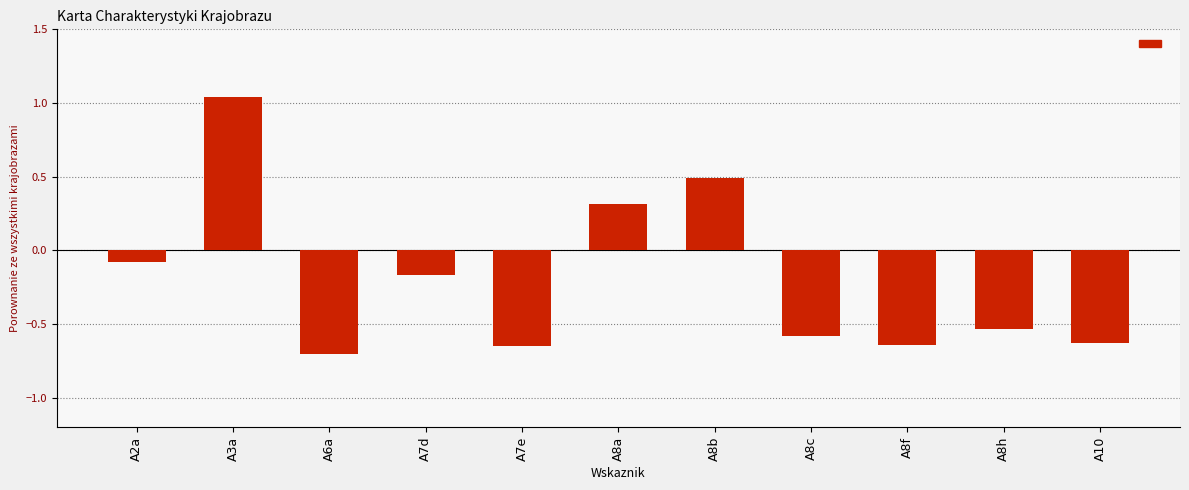

At which category does the chart reach its peak across all series?

A3a